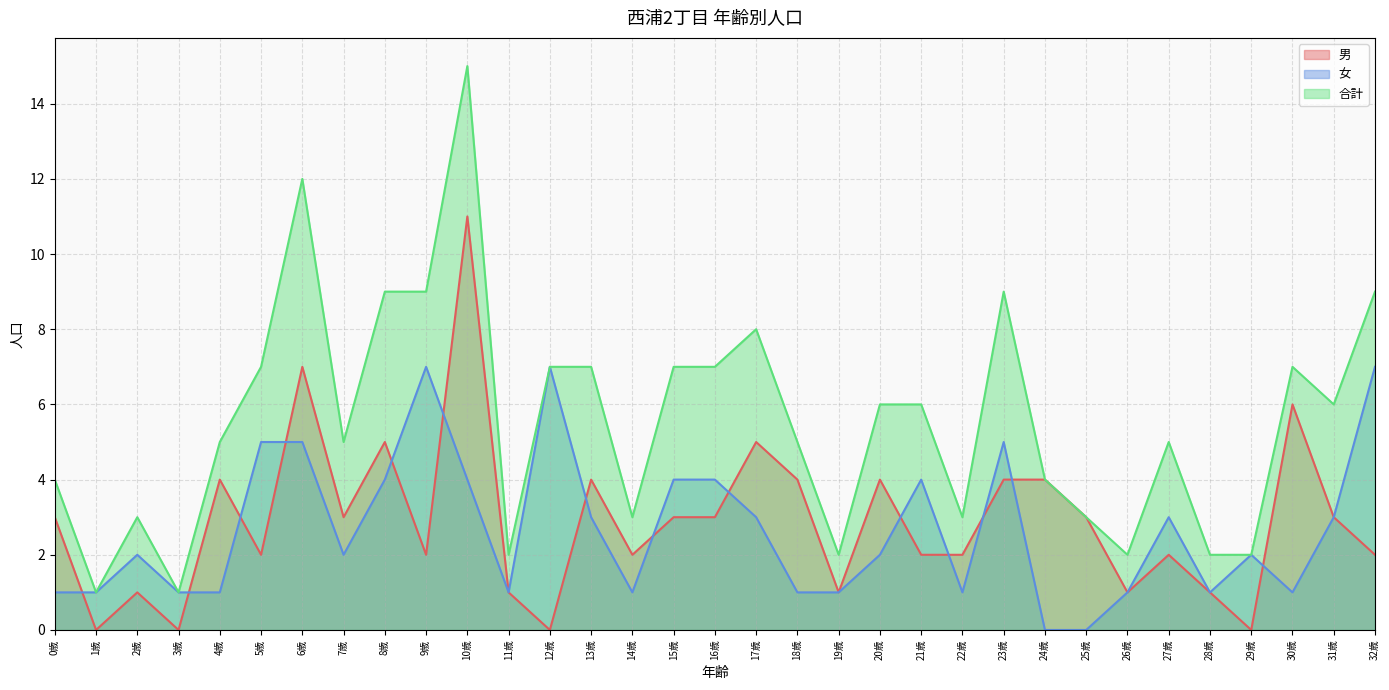

Reading left to right, what are all the values shown in this chart?

男: 3	0	1	0	4	2	7	3	5	2	11	1	0	4	2	3	3	5	4	1	4	2	2	4	4	3	1	2	1	0	6	3	2
女: 1	1	2	1	1	5	5	2	4	7	4	1	7	3	1	4	4	3	1	1	2	4	1	5	0	0	1	3	1	2	1	3	7
合計: 4	1	3	1	5	7	12	5	9	9	15	2	7	7	3	7	7	8	5	2	6	6	3	9	4	3	2	5	2	2	7	6	9